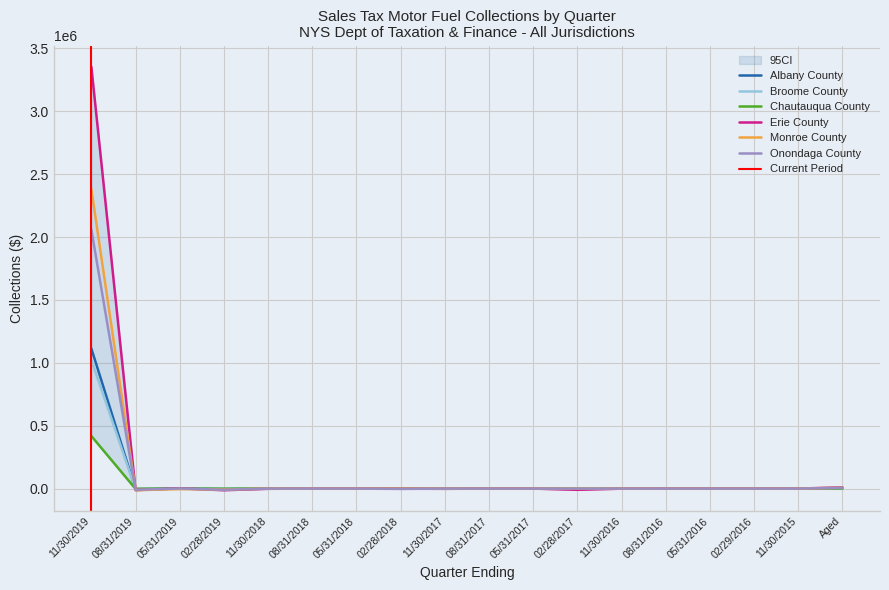

Reading right to left, extract all data points from this chart.

Albany County: 4003.5	0.0	0.0	0.0	39.4	17.1	0.0	0.0	0.0	-39.2	-2.6	0.0	0.7	0.0	-3555.6	630.0	-4483.7	1113821.0
Broome County: 2363.0	0.0	0.0	0.0	32.9	14.5	0.0	0.0	0.0	-34.2	-2.2	0.0	0.6	0.0	-3116.2	502.3	-3747.3	1022565.3
Chautauqua County: 996.1	0.0	0.0	0.0	14.5	6.1	0.0	0.0	0.0	-14.8	-96.8	0.0	0.3	0.0	-1299.1	224.9	-1641.6	417949.4
Erie County: 9812.9	0.0	0.0	0.0	129.7	-501.1	-9657.8	0.0	0.0	-1956.4	-506.6	0.0	2.0	-1707.3	-12903.3	1901.5	-12275.4	3354978.9
Monroe County: 6733.1	0.0	0.0	0.0	89.1	39.1	0.0	0.0	0.0	-92.9	-273.0	0.0	1.4	0.0	-7730.7	-3684.6	-12809.4	2381841.2
Onondaga County: 6142.6	0.0	0.0	0.0	56.0	-22.7	0.0	0.0	0.0	-75.8	-2450.8	0.0	1.2	0.0	-9557.7	1167.9	-9911.9	2060159.6